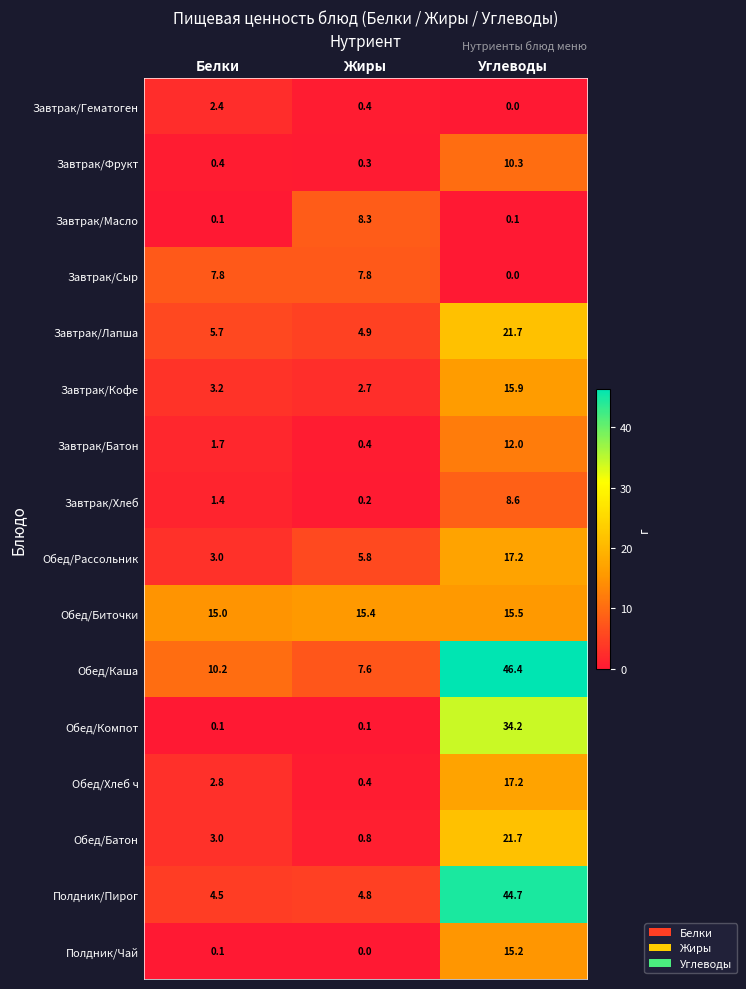

What is the sum of the Завтрак/Батон values at Углеводы and Белки?

13.7